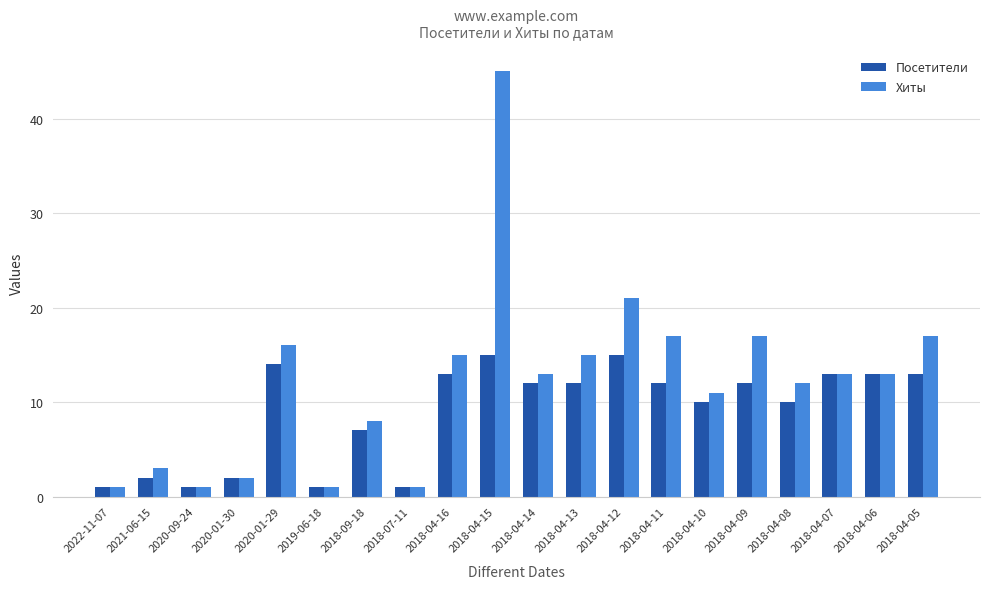

What is the average value of the Посетители series?

9